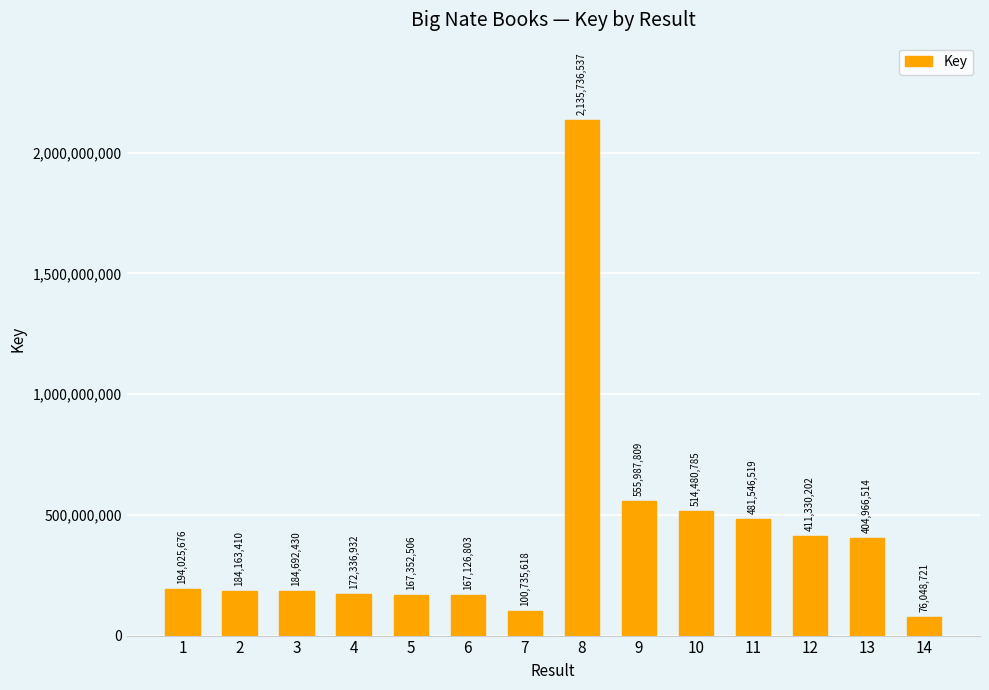

What is the difference between the second highest and second lowest values?

455252191